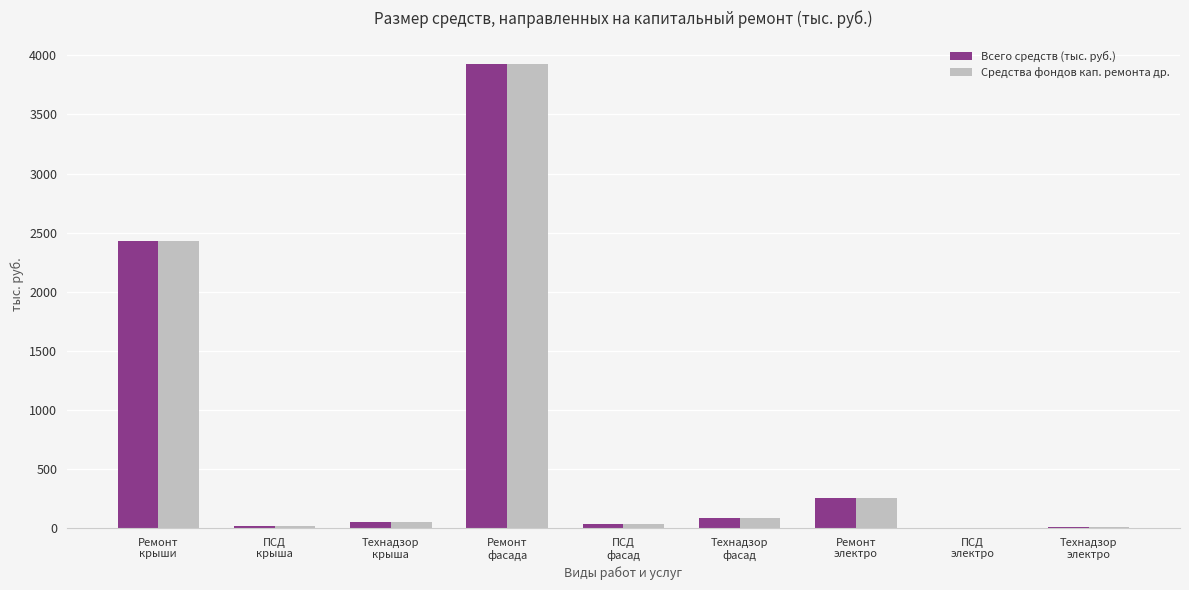

What is the maximum value shown in the chart?

3930.0